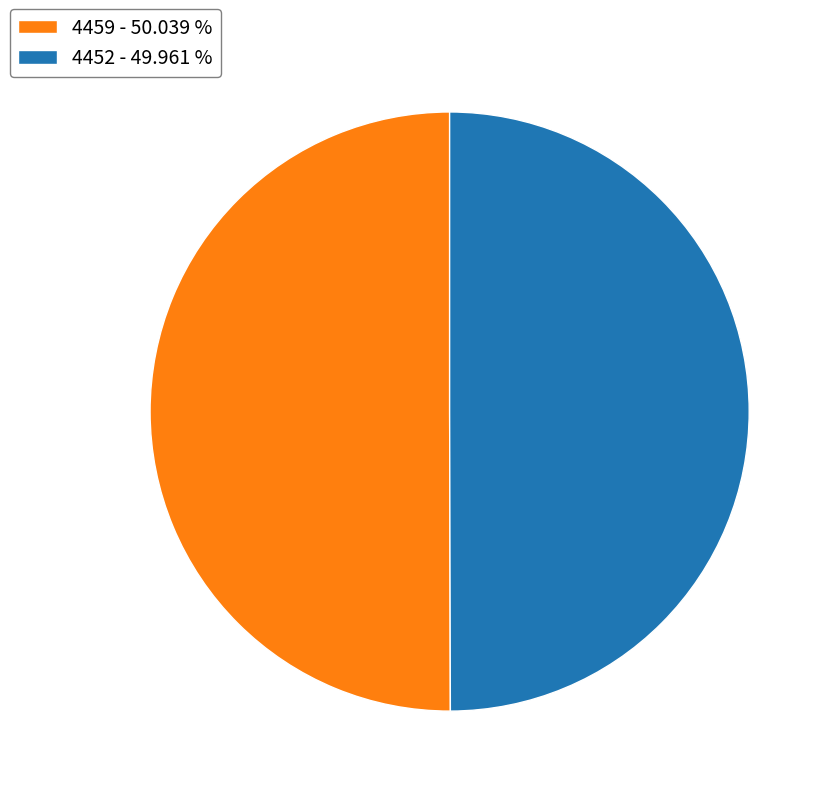

Approximately how many times larger is the value at 4459 - 50.039 % compared to 4452 - 49.961 %?

1.0